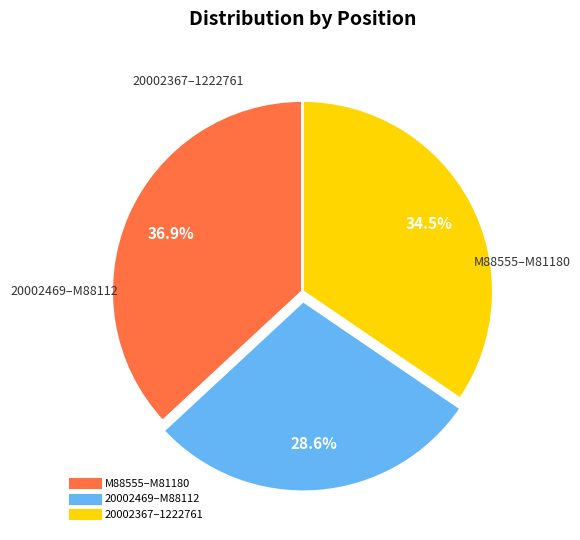

Does any single category account for the majority?

No